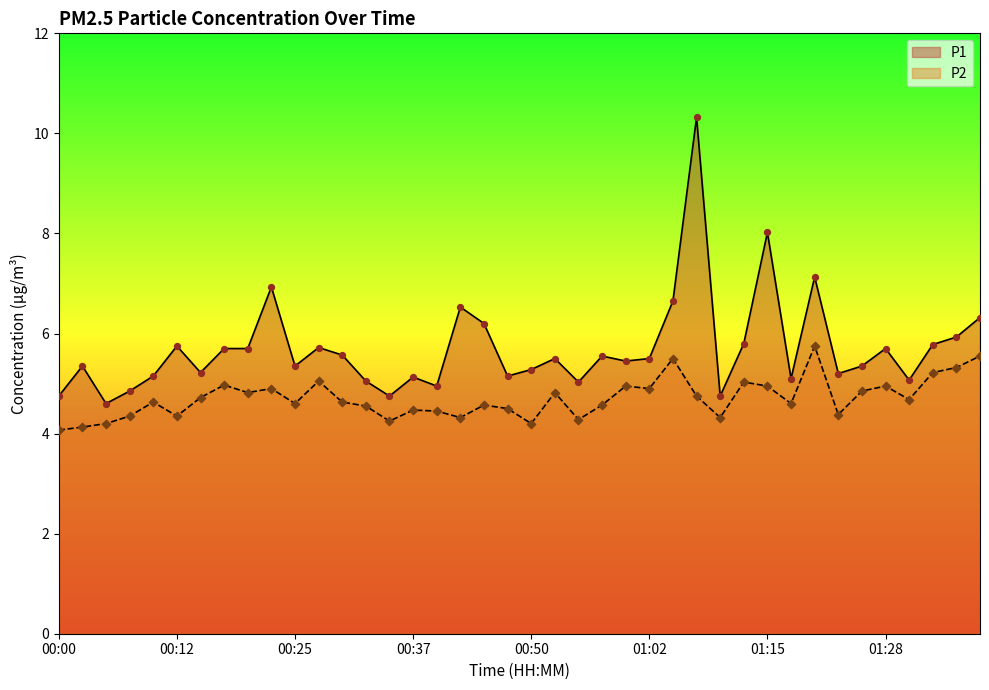

What are all the series names shown in the legend?

P1, P2